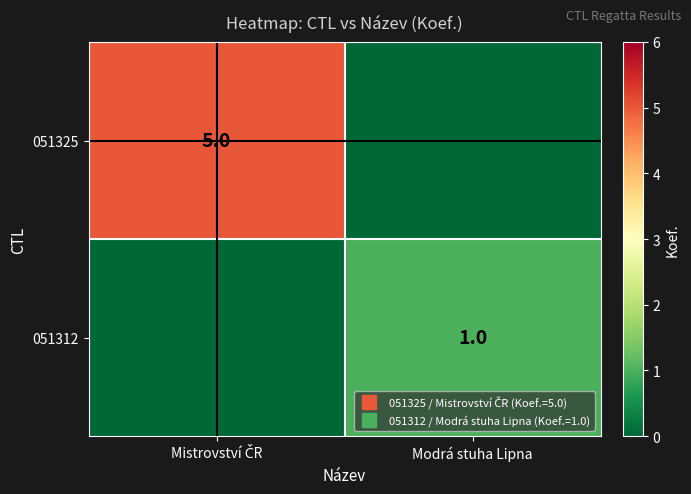

What is the sum of the 051312 values at Mistrovství ČR and Modrá stuha Lipna?

1